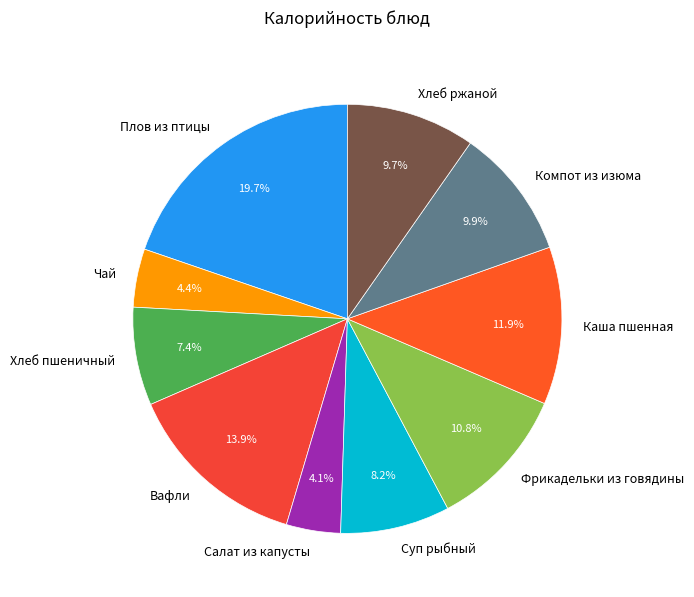

Does Плов из птицы represent more than half of the total?

No